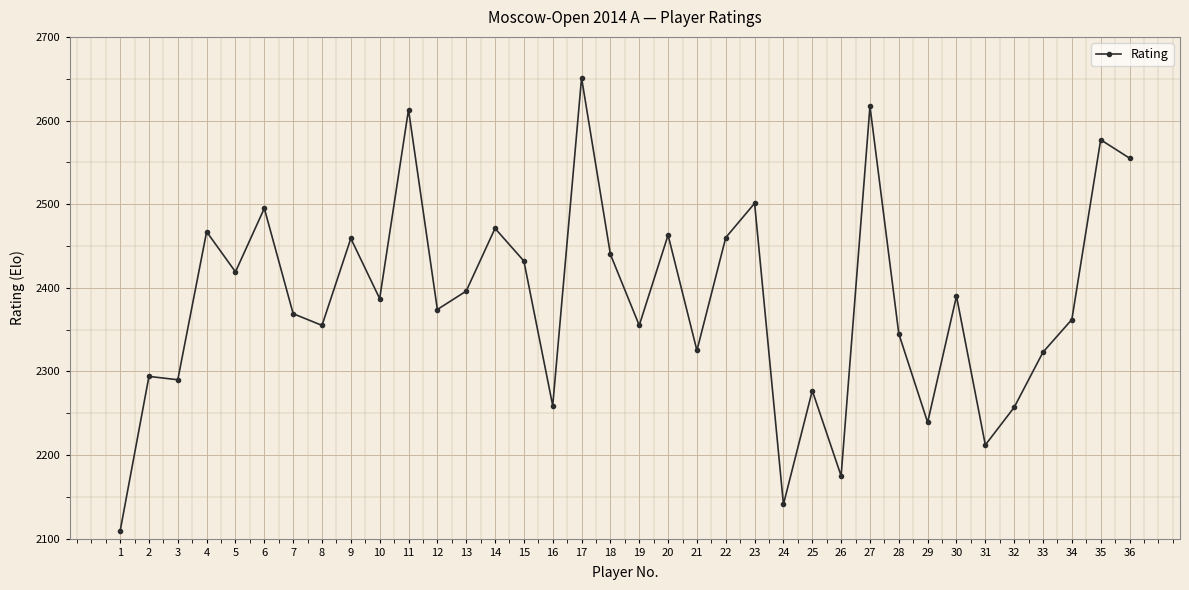

What is the difference between the maximum and minimum values?

542